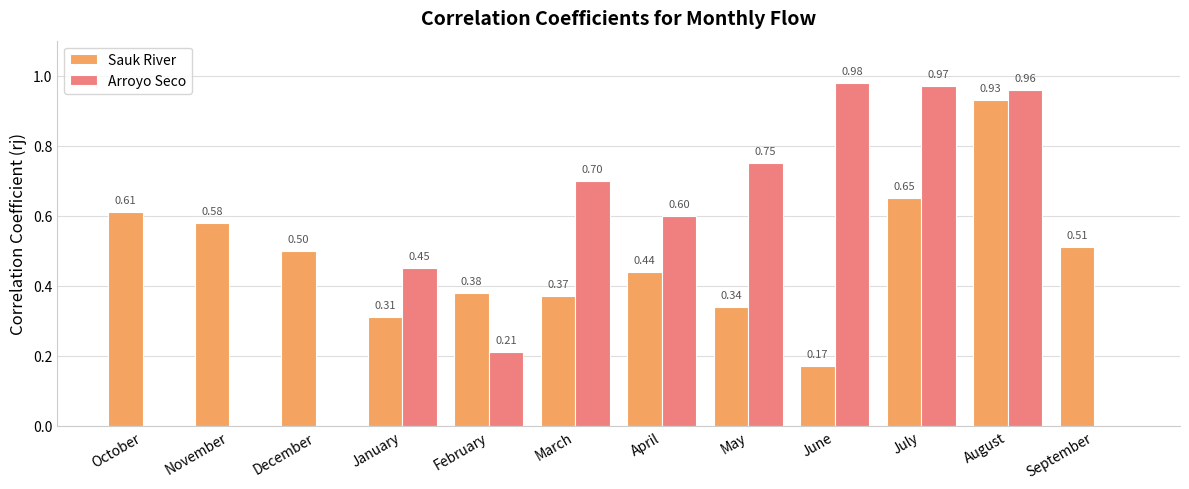

The Arroyo Seco series shows 0.0 at December. True or false?

True